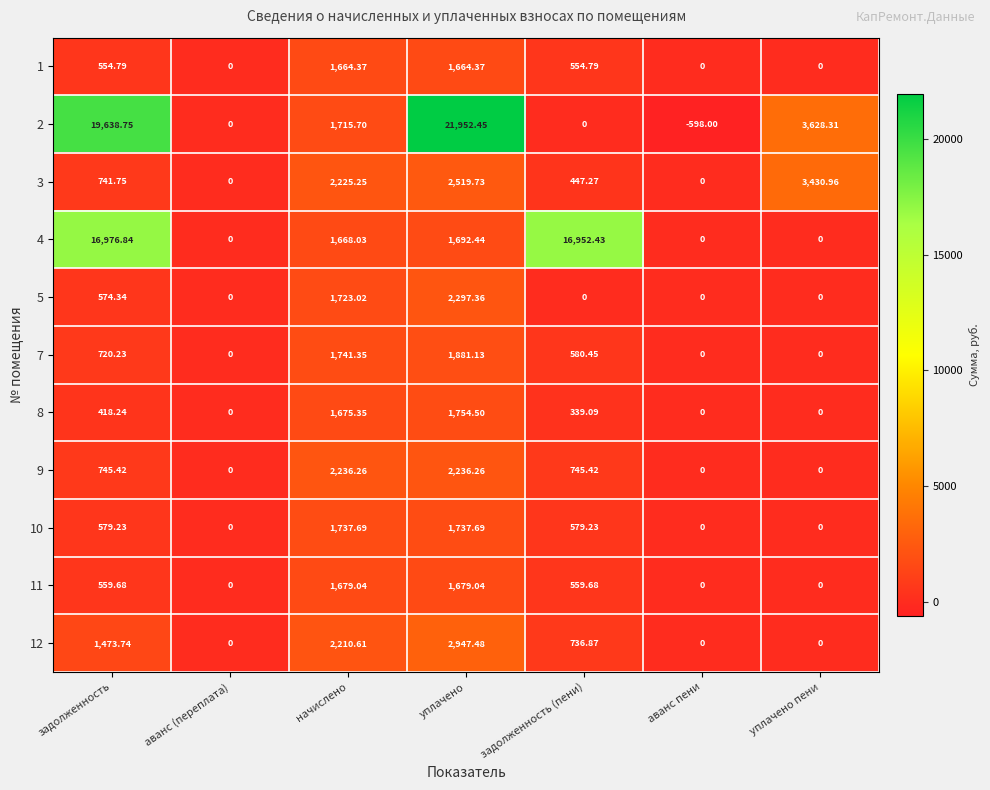

List the series in order of their peak value, lowest first.

1, 11, 10, 8, 7, 9, 5, 12, 3, 4, 2